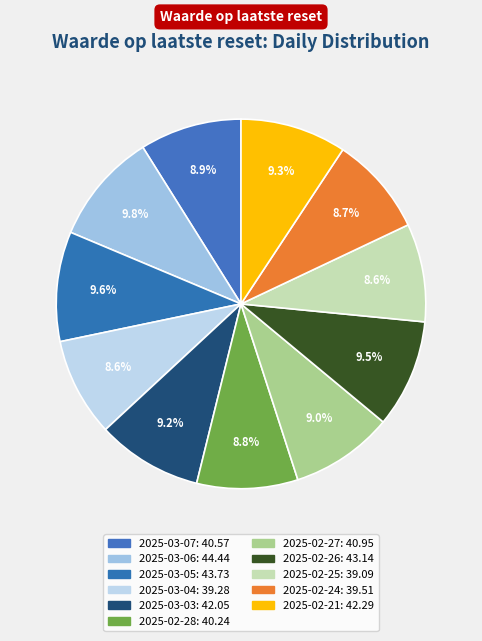

How many segments does this pie chart have?

11